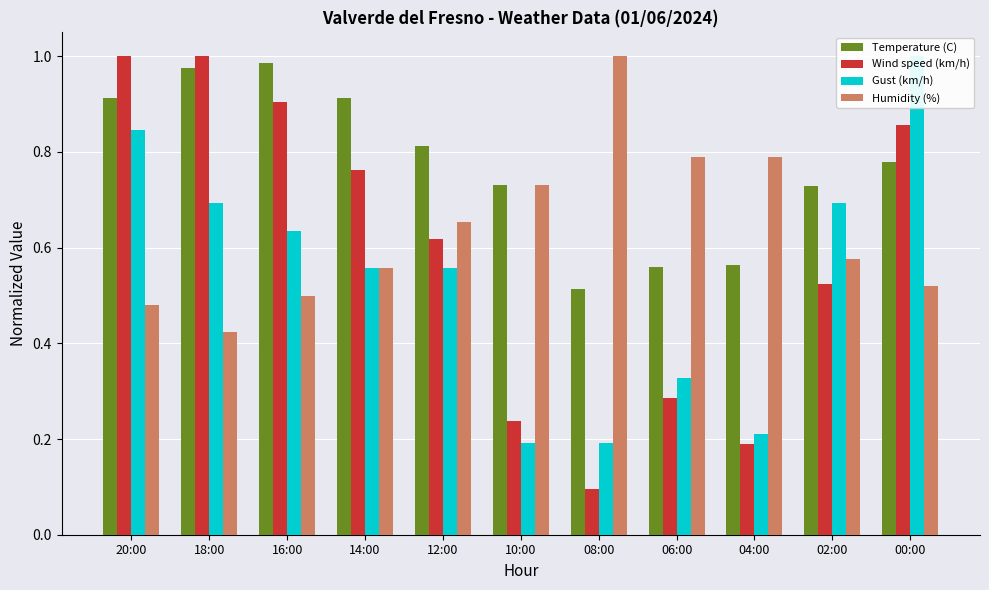

What is the total value across all series at 04:00?

1.8